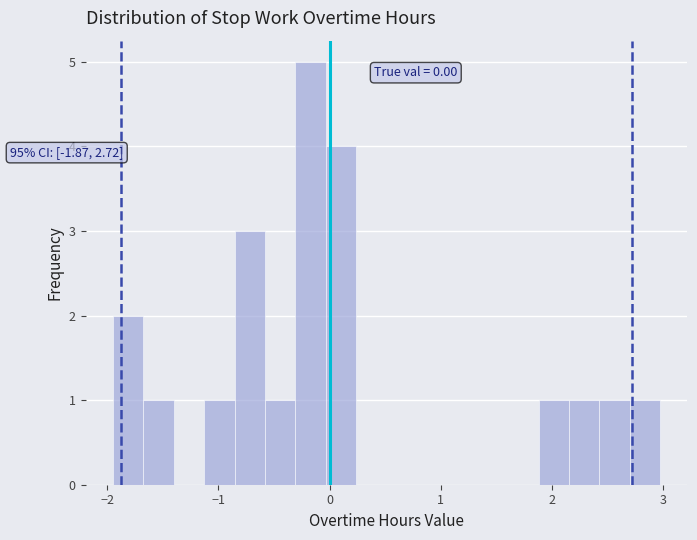

Read against the x-axis, roughly where is the centre of the tallest bar?

-0.2